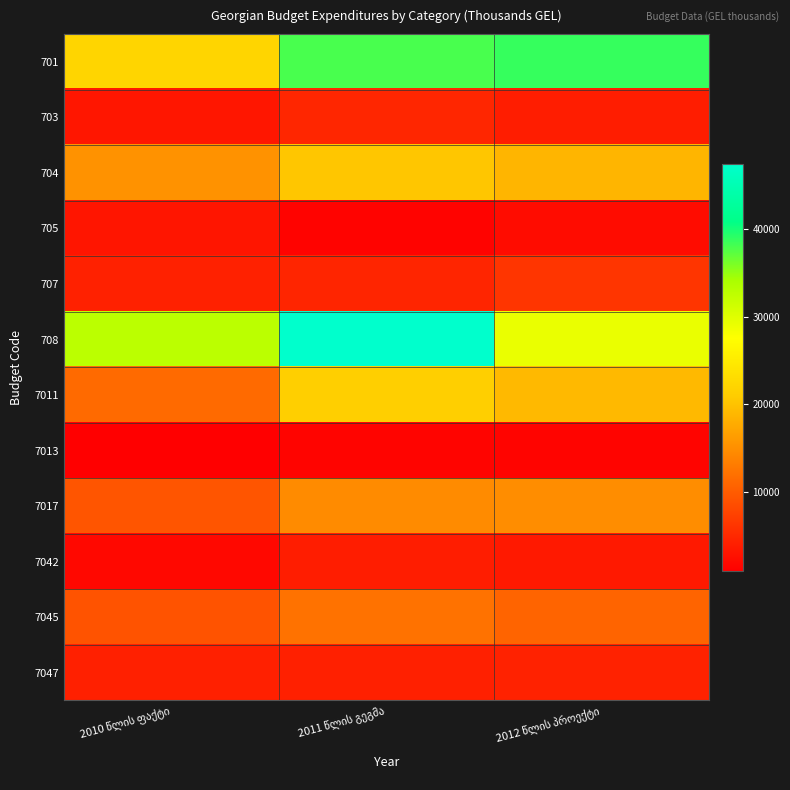

At which label is 703 closest to 3945?

2012 წლის პროექტი